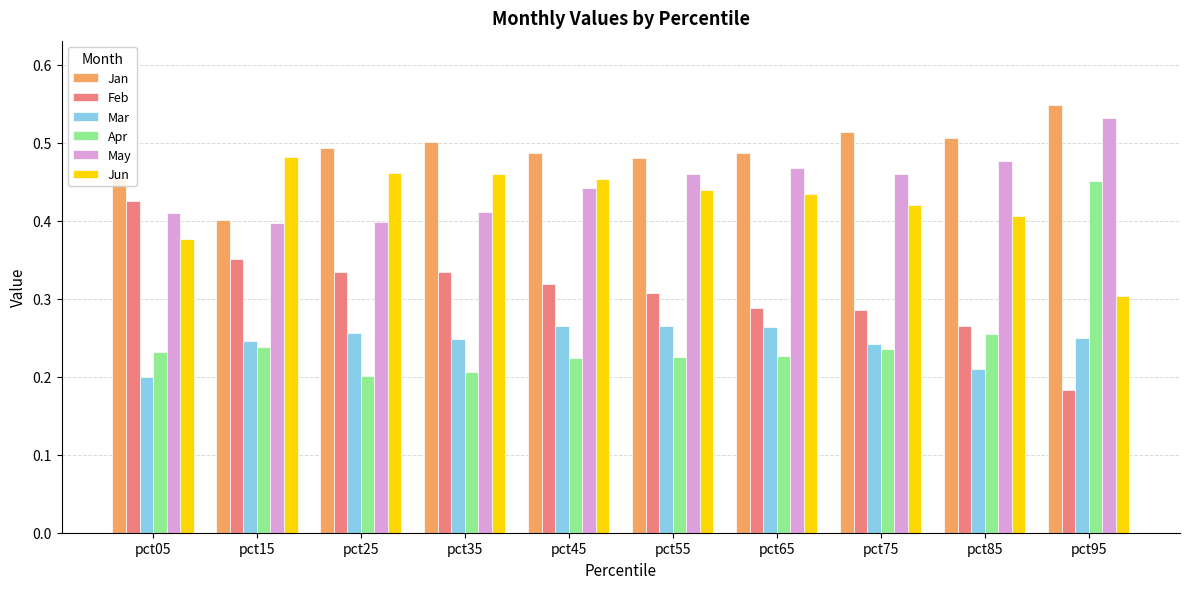

Which category has the lowest value in the Jan series?

pct15